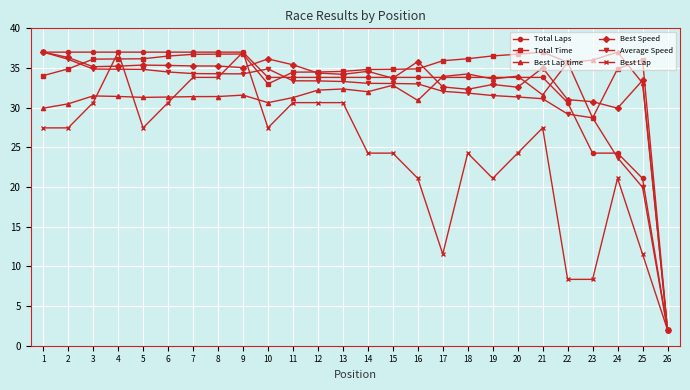

What is the maximum value shown in the chart?

37.0